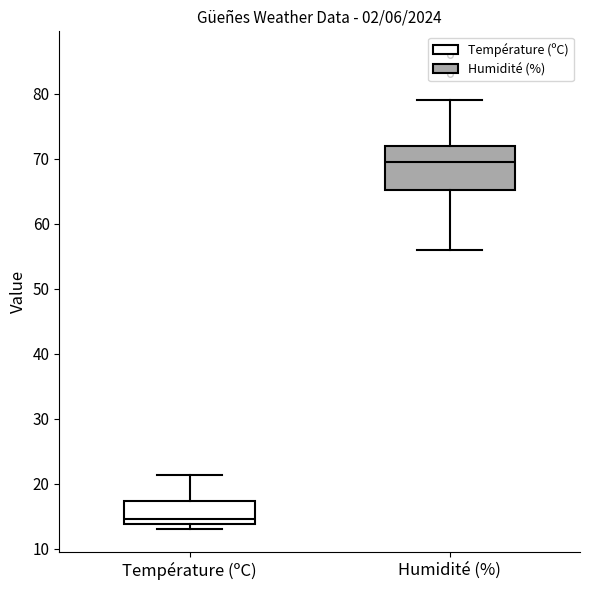

Where is the lower edge of the box for Température (ºC) on the y-axis? The values are not printed on the chart, so give them approximately, as read against the axis.

14